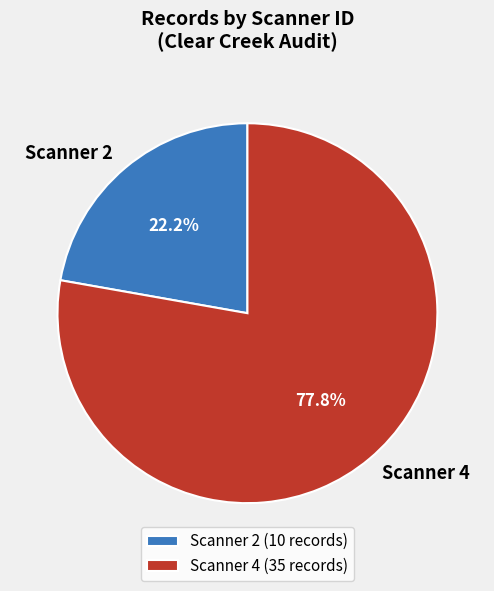

Between Scanner 4 and Scanner 2, which is larger?

Scanner 4